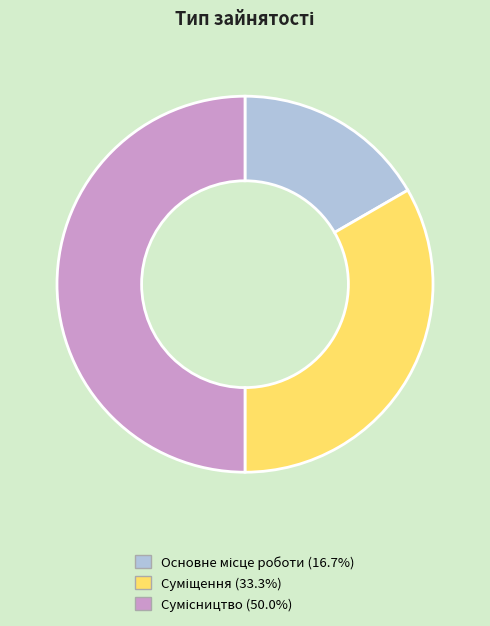

How many segments does this pie chart have?

3